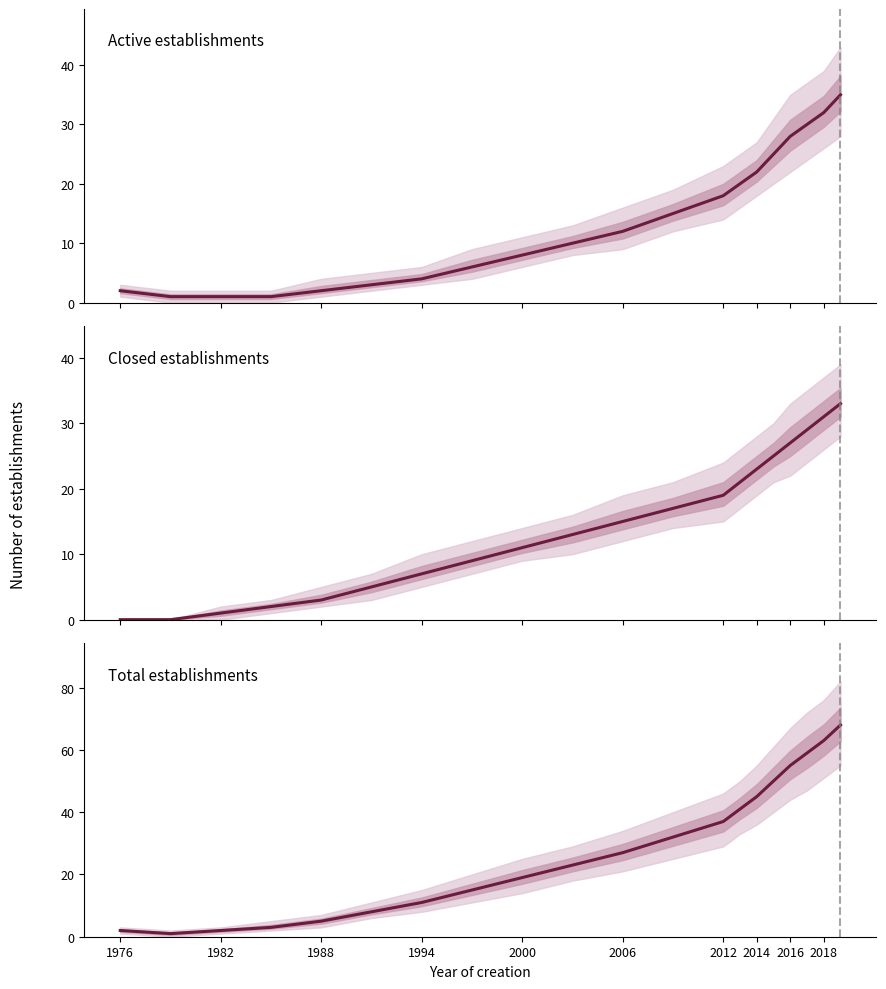

What is the spread (max minus min) of values at 1976?

2